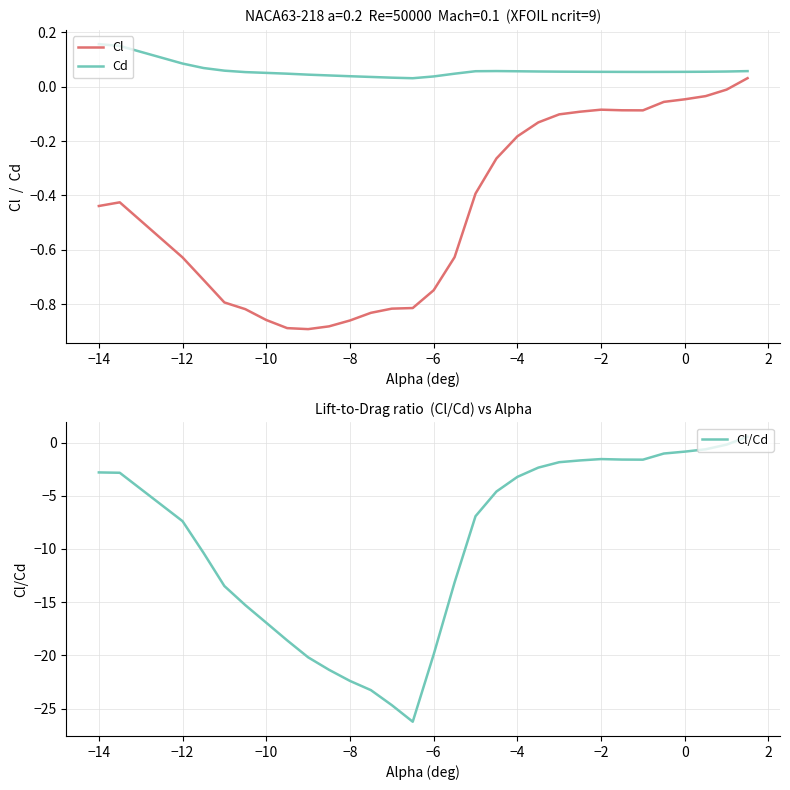

True or false: Cl and Cd cross at least once.

False